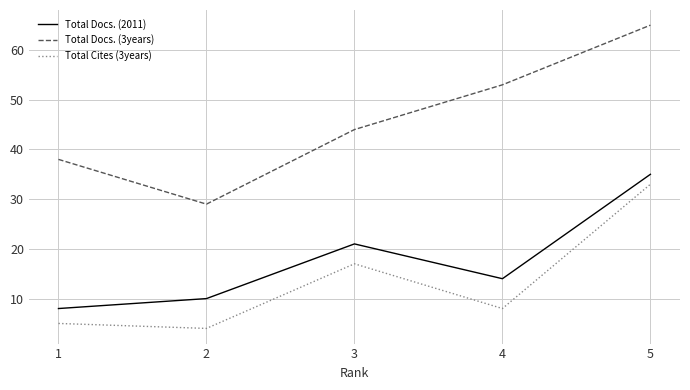

Is it true that Total Docs. (3years) equals 38 at 1?

True